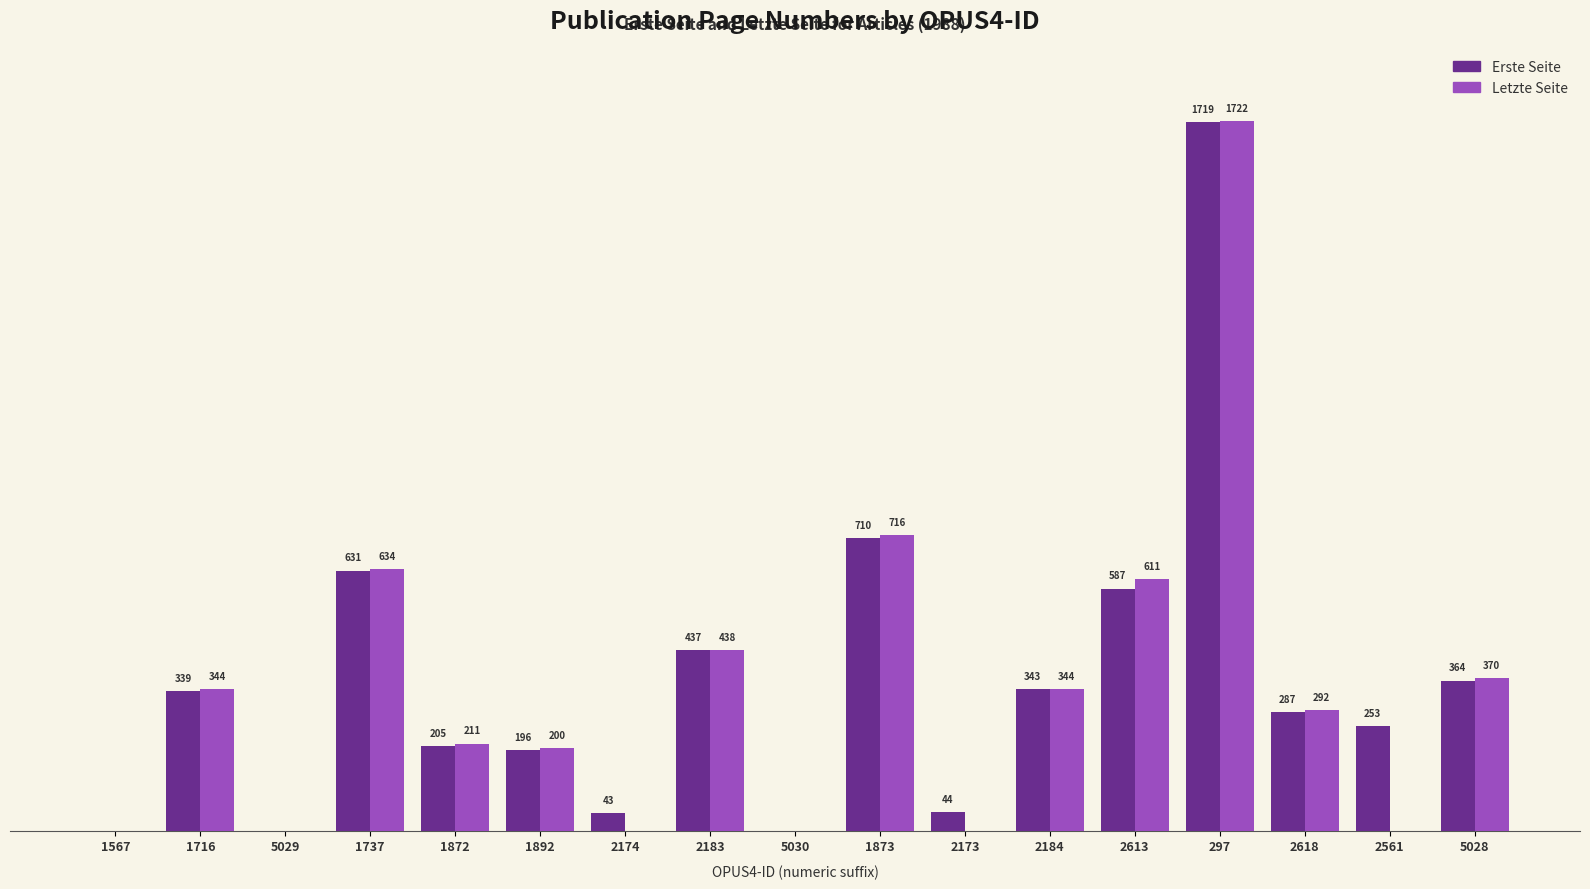

Between 2183 and 297, which series saw the biggest shift?

Letzte Seite